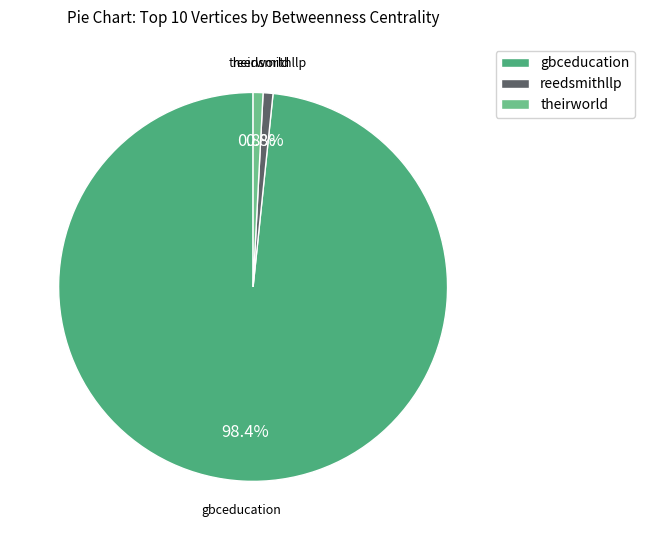

What is the largest slice in the pie chart?

gbceducation